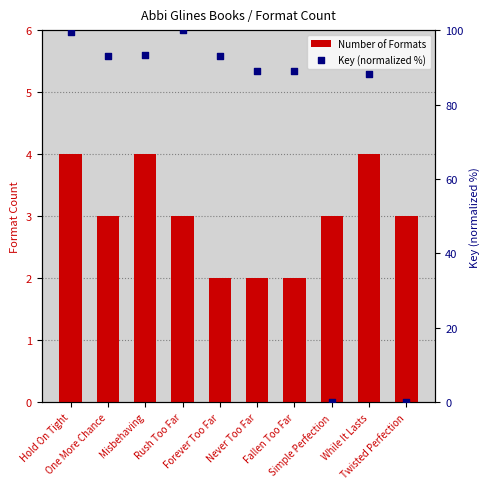

What are all the series names shown in the legend?

Number of Formats, Key (normalized %)